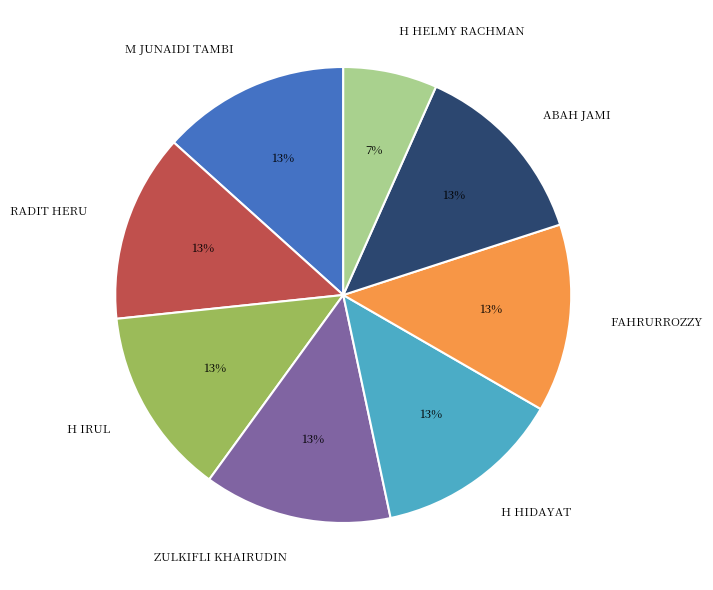

Is it true that H HIDAYAT is 18% of the pie?

False